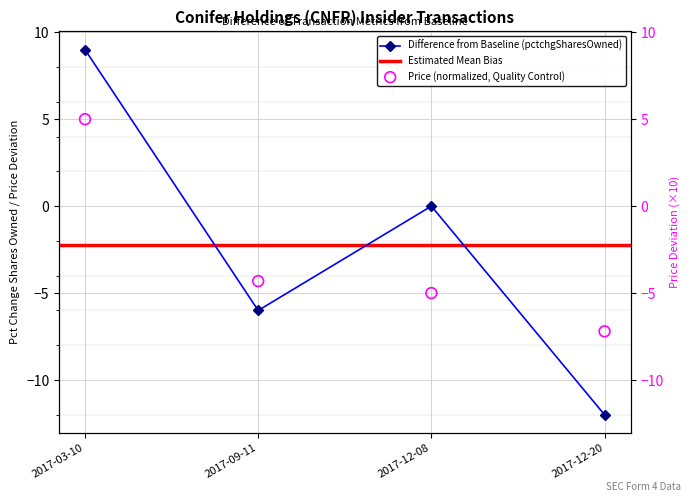

Which series has the widest spread of Y values?

pctchgSharesOwned